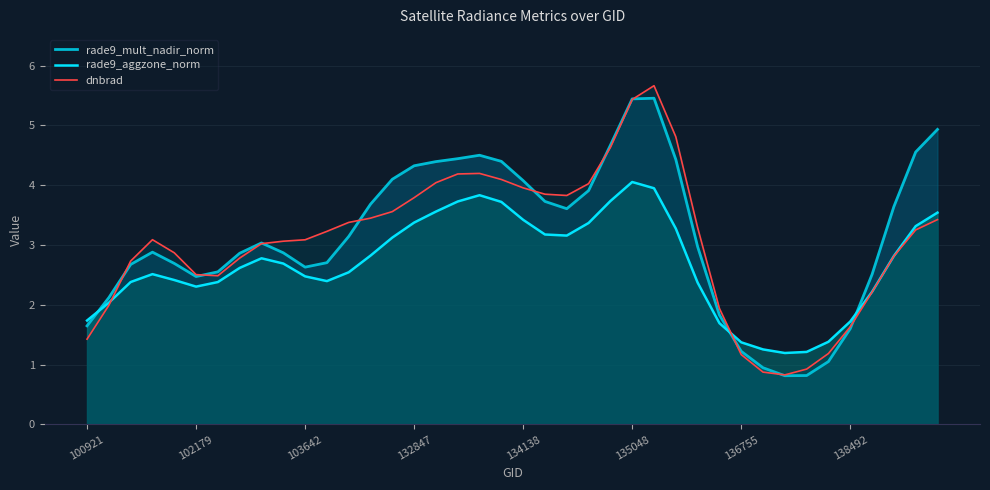

Is the value of dnbrad at 100921 greater than the value of rade9_aggzone_norm at 138492?

No